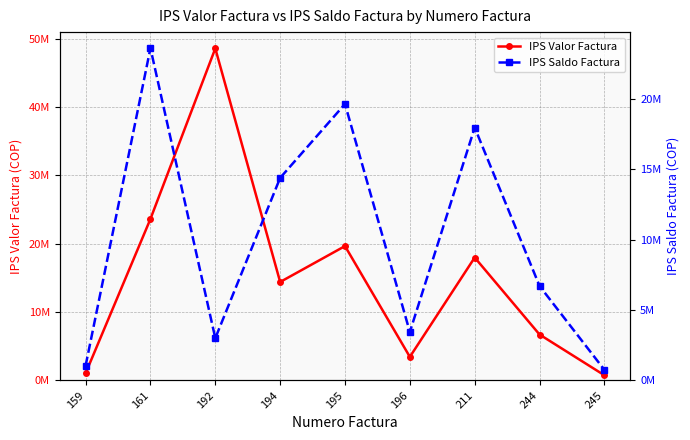

Where is the first local minimum for IPS Valor Factura?

194